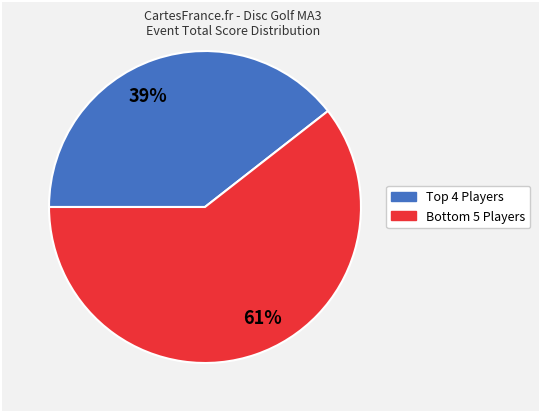

The 39% slice represents 39% of the pie. True or false?

True